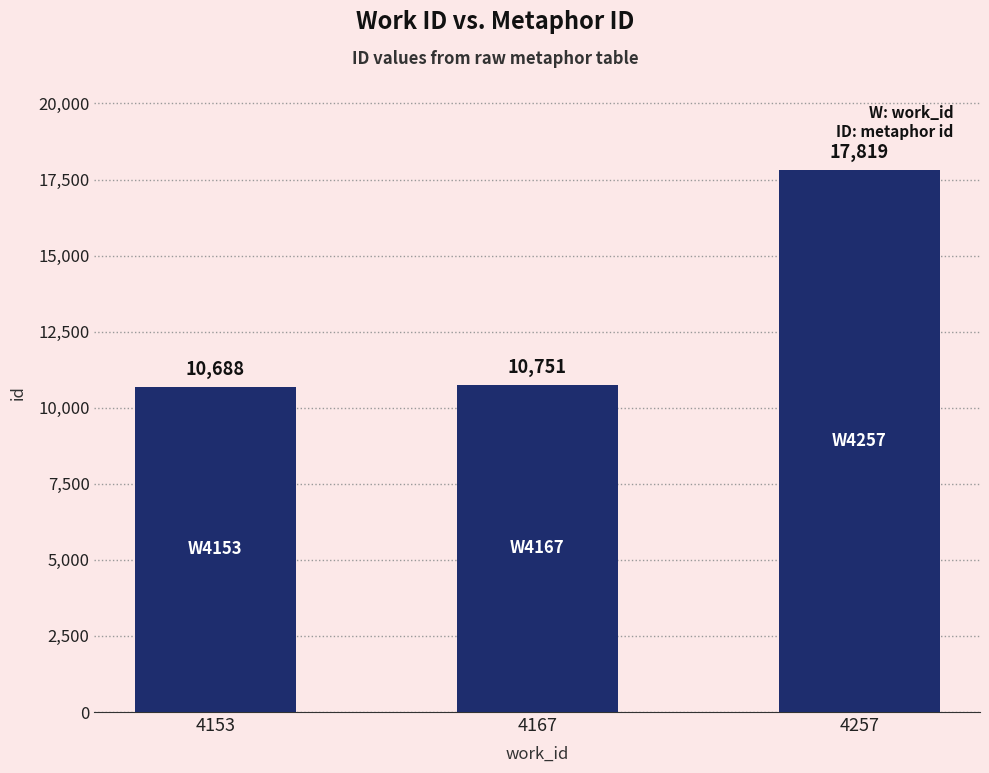

Where is the data nearest to the value 14253?

4167